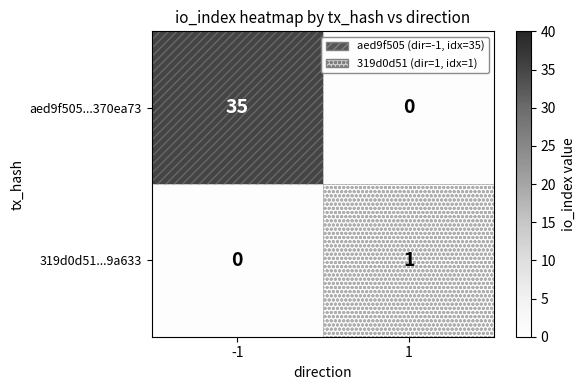

What is the spread (max minus min) of values at -1?

35